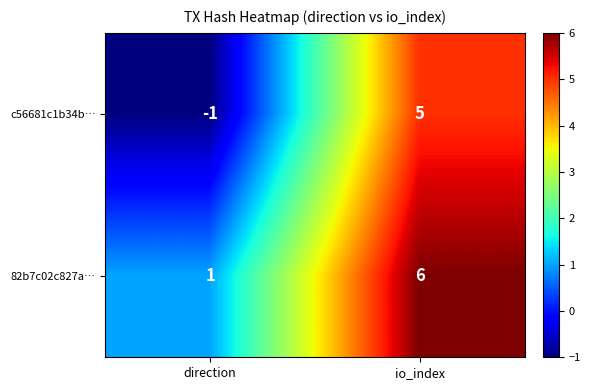

Where is c56681c1b34b… nearest to the value 2?

direction